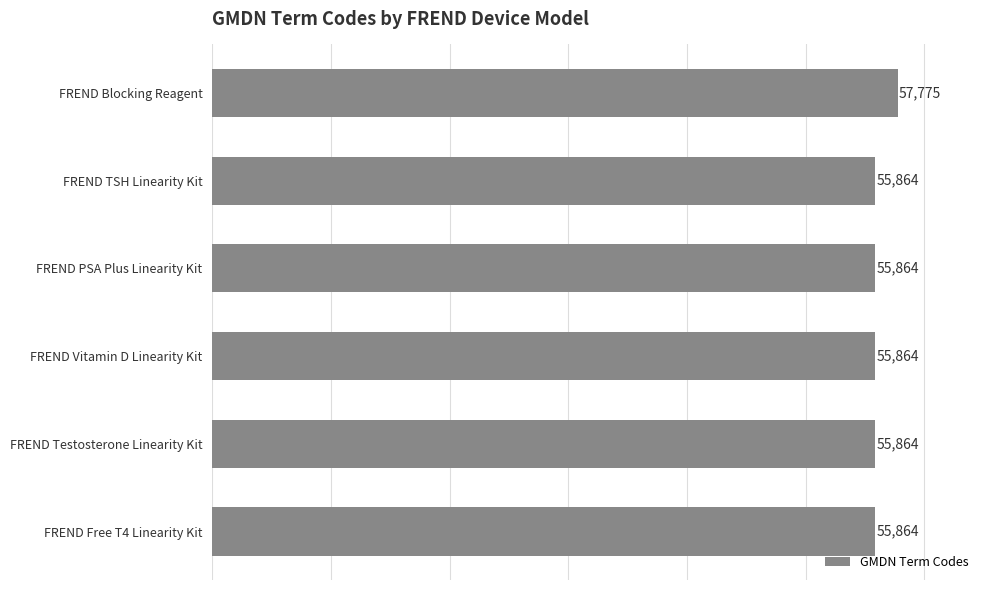

Reading top to bottom, what are all the values shown in this chart?

FREND Blocking Reagent=57775	FREND TSH Linearity Kit=55864	FREND PSA Plus Linearity Kit=55864	FREND Vitamin D Linearity Kit=55864	FREND Testosterone Linearity Kit=55864	FREND Free T4 Linearity Kit=55864